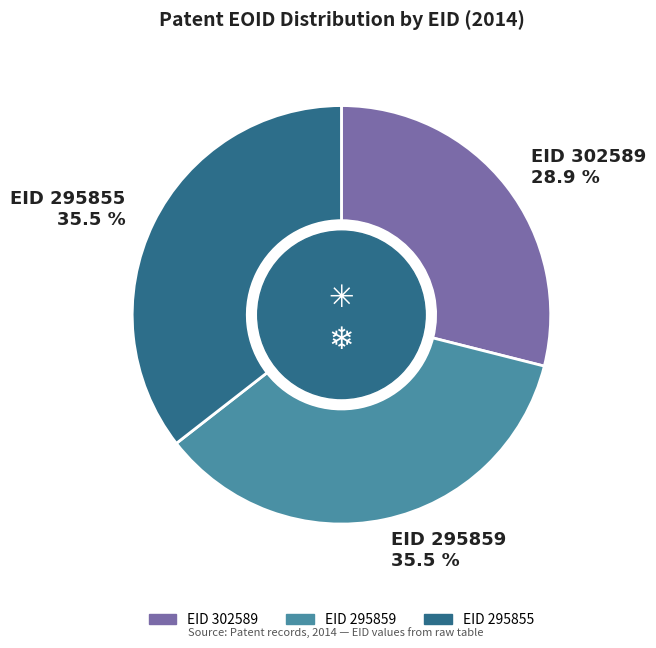

Is there any slice that represents more than half of the pie?

No